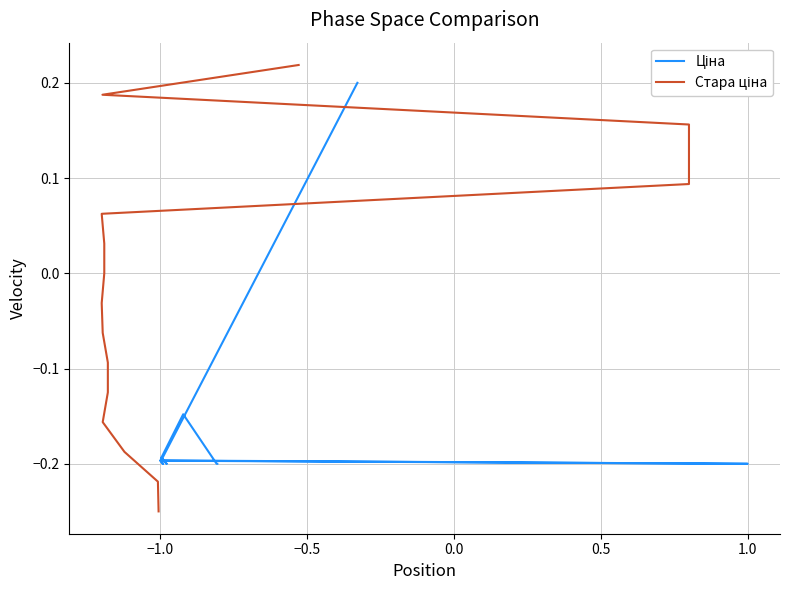

What are all the series names shown in the legend?

Ціна, Стара ціна